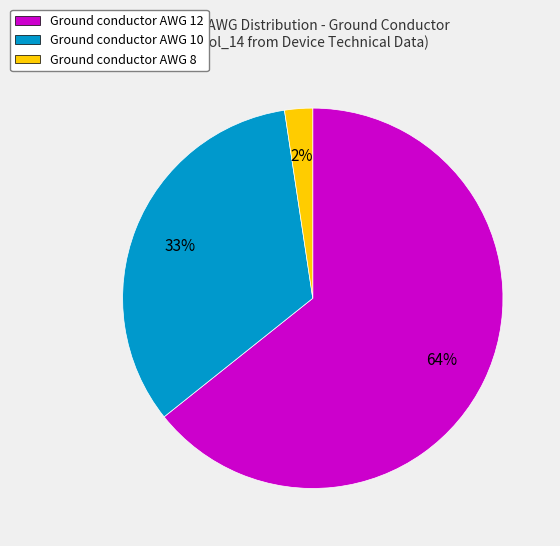

Which category has the biggest portion of the pie?

Ground conductor AWG 12